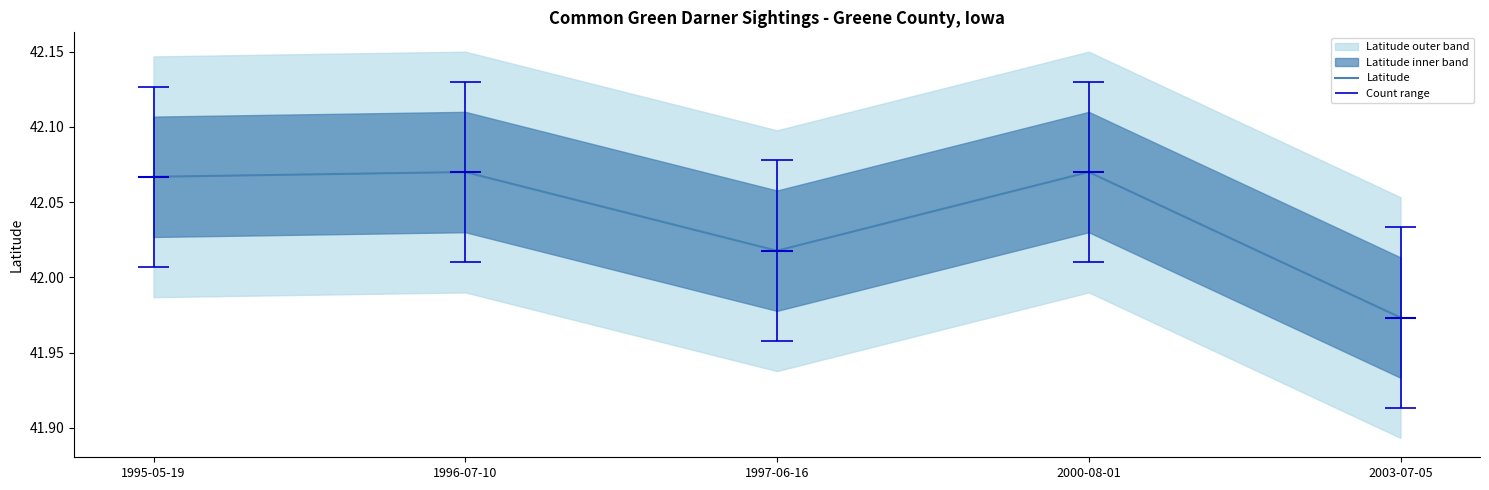

Which has a higher value, 1995-05-19 or 2003-07-05?

1995-05-19